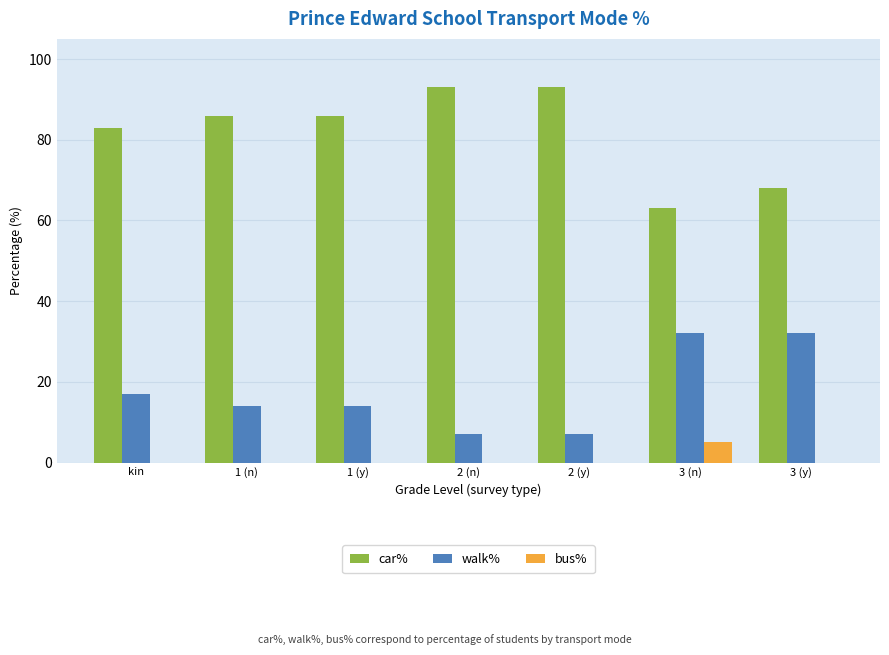

Where does the walk% series first go above 14?

kin